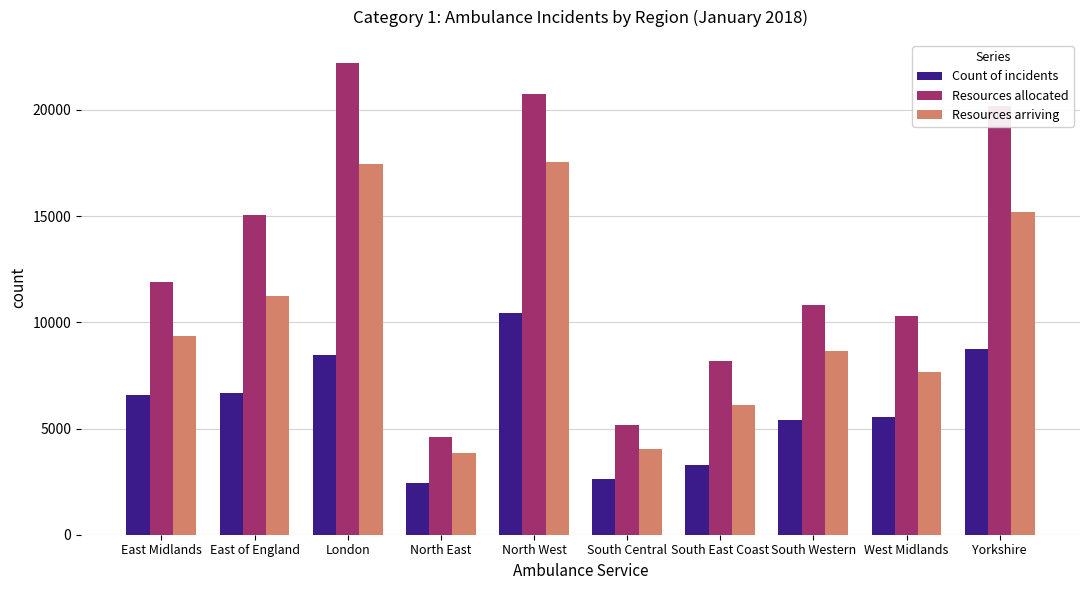

What are all the series names shown in the legend?

Count of incidents, Resources allocated, Resources arriving